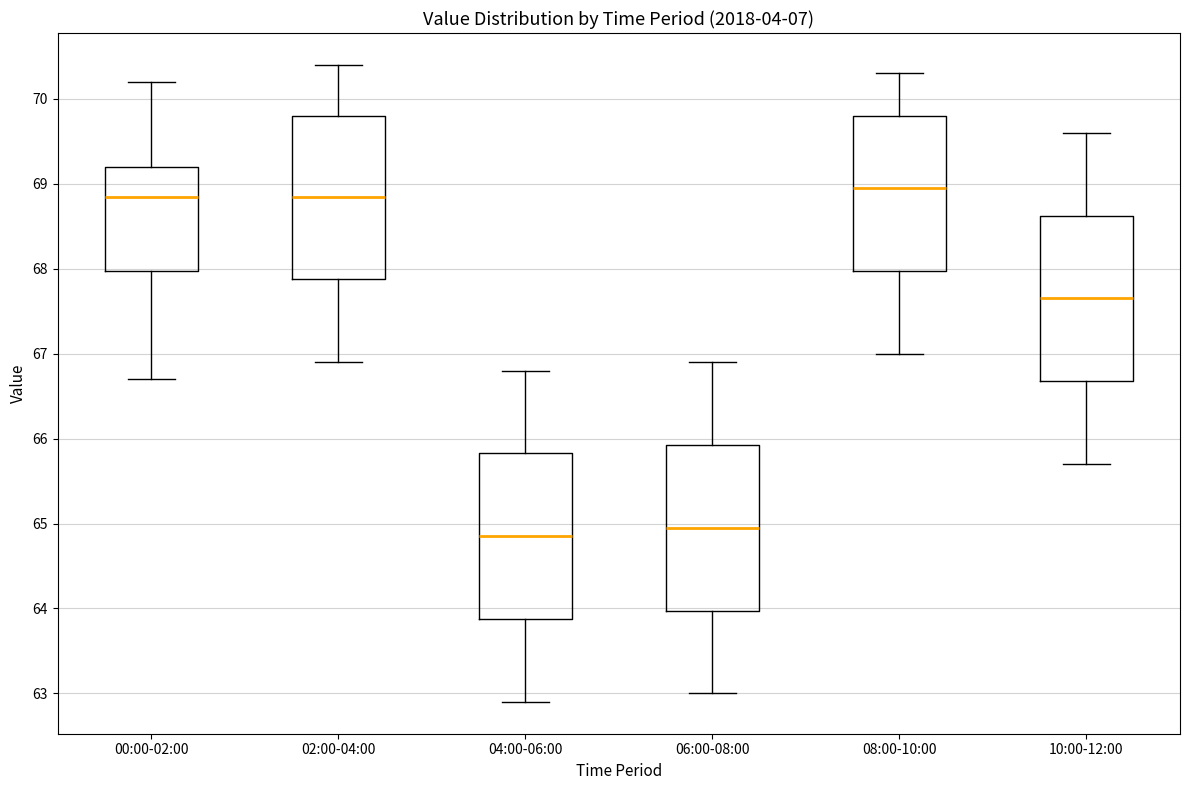

Reading left to right, read every box against the y-axis: the position of its median line, the range the box covers, and the ends of its whiskers. The values are not printed on the chart, so give them approximately, as read against the axis.

00:00-02:00: median 68.9, box 68.0 to 69.2, whiskers 66.7 to 70.2
02:00-04:00: median 68.9, box 67.9 to 69.8, whiskers 66.9 to 70.4
04:00-06:00: median 64.9, box 63.9 to 65.8, whiskers 62.9 to 66.8
06:00-08:00: median 65.0, box 64.0 to 65.9, whiskers 63.0 to 66.9
08:00-10:00: median 69.0, box 68.0 to 69.8, whiskers 67.0 to 70.3
10:00-12:00: median 67.7, box 66.7 to 68.6, whiskers 65.7 to 69.6